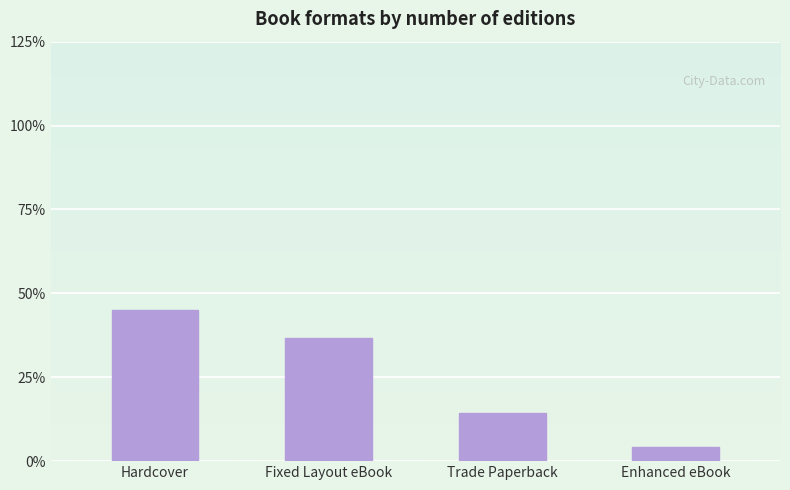

List the labels in order of value, largest first.

Hardcover, Fixed Layout eBook, Trade Paperback, Enhanced eBook